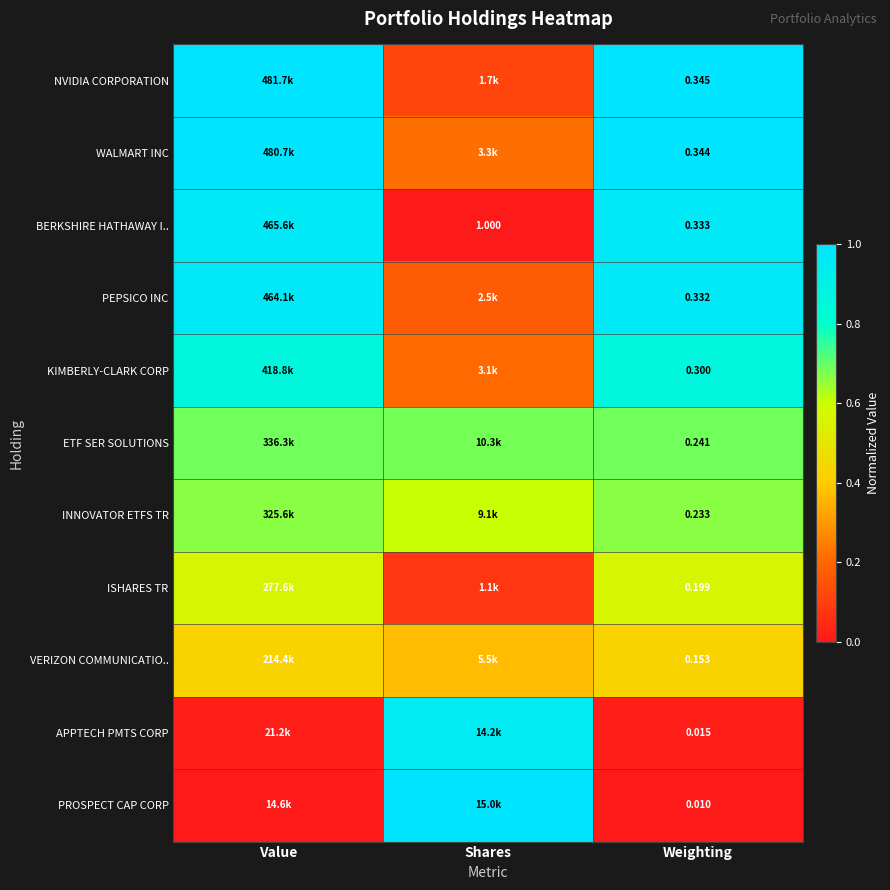

At how many categories does at least one series exceed 0?

3